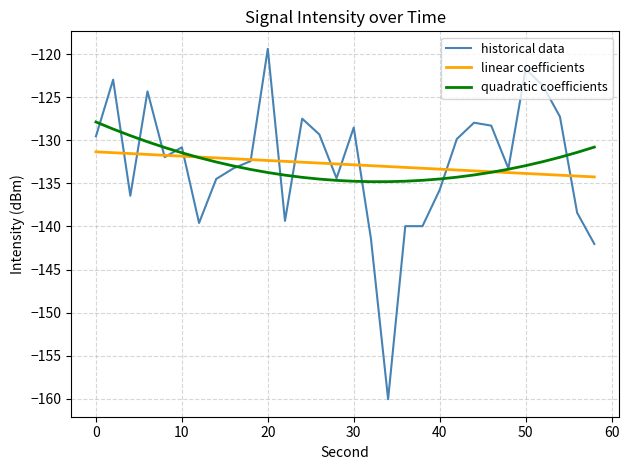

What is the maximum value for quadratic coefficients?

-127.9